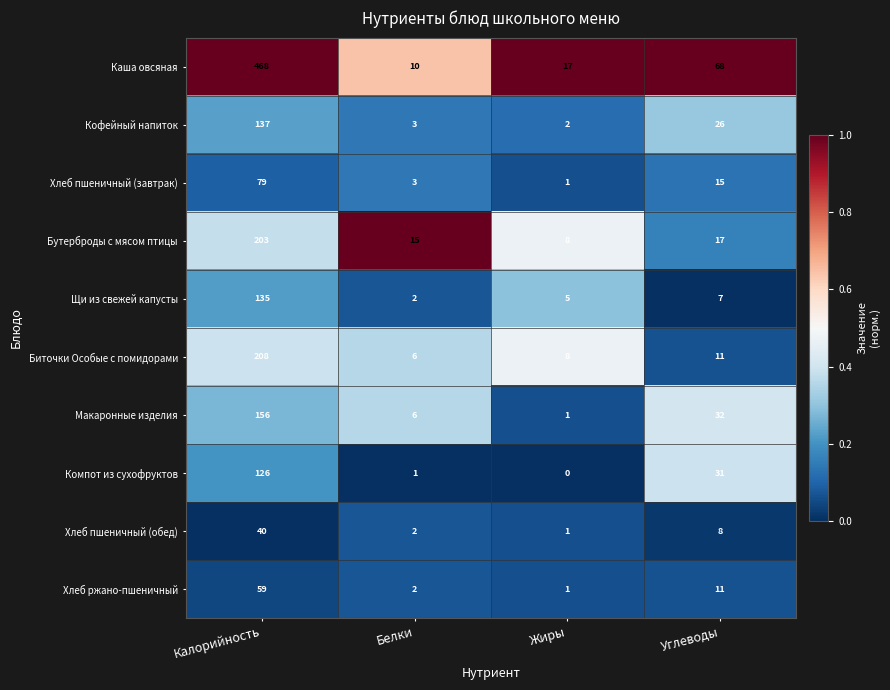

Which series changed the most between Жиры and Углеводы?

Каша овсяная